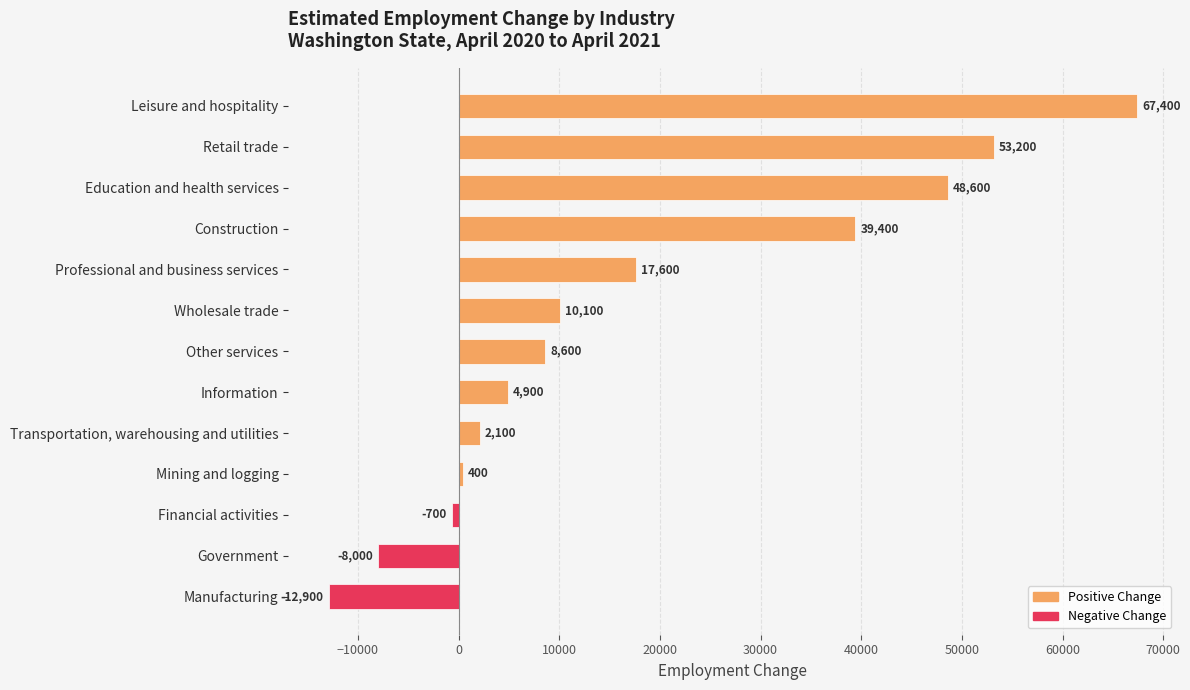

Is it true that the value at Manufacturing is -12900?

True